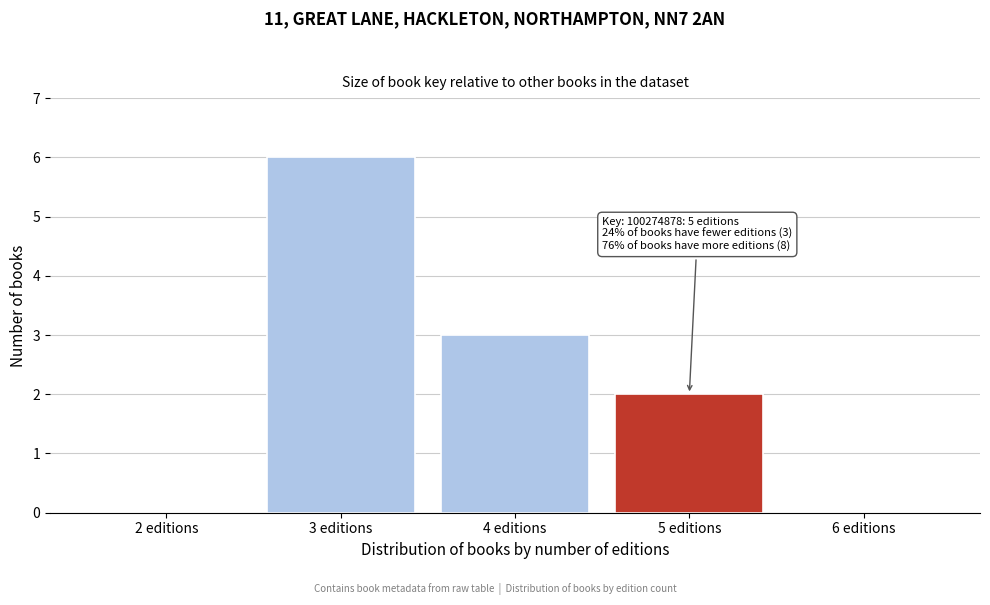

Reading left to right, extract all data points from this chart.

2 editions=0	3 editions=6	4 editions=3	5 editions=2	6 editions=0